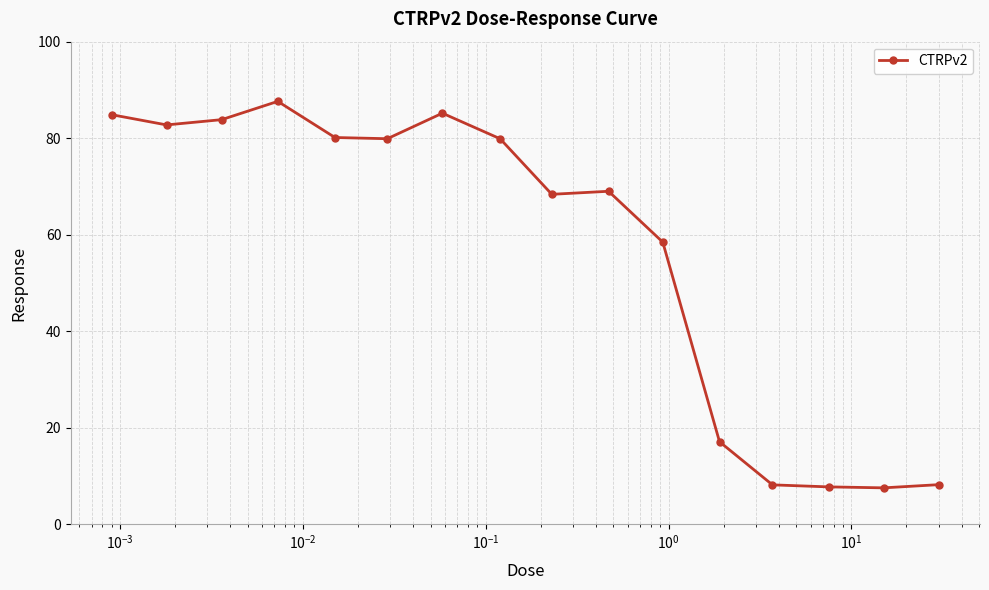

What is the greatest value displayed?

87.6